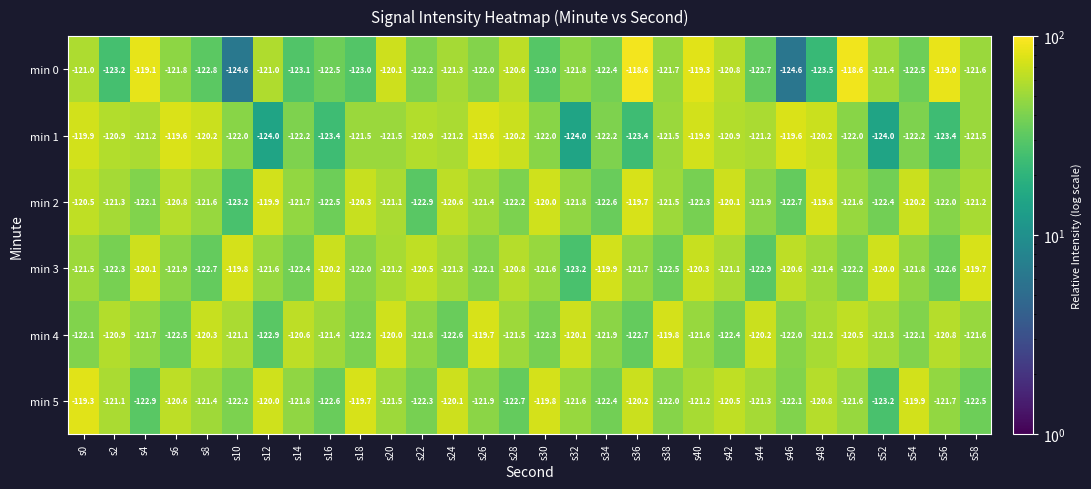

What is the difference between the maximum and minimum values in the min 1 series?

4.4